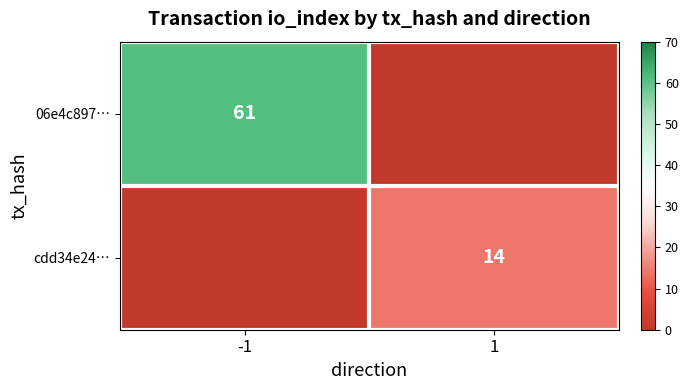

True or false: cdd34e24… has a value of 14 at 1.

True